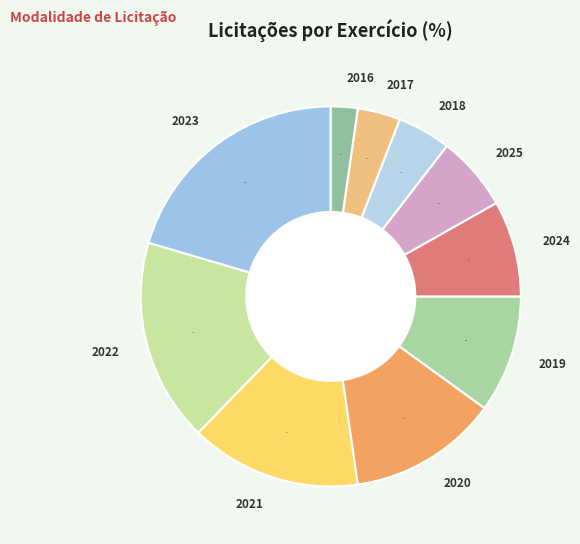

Combined, do 2018 and 2016 account for over 50%?

No